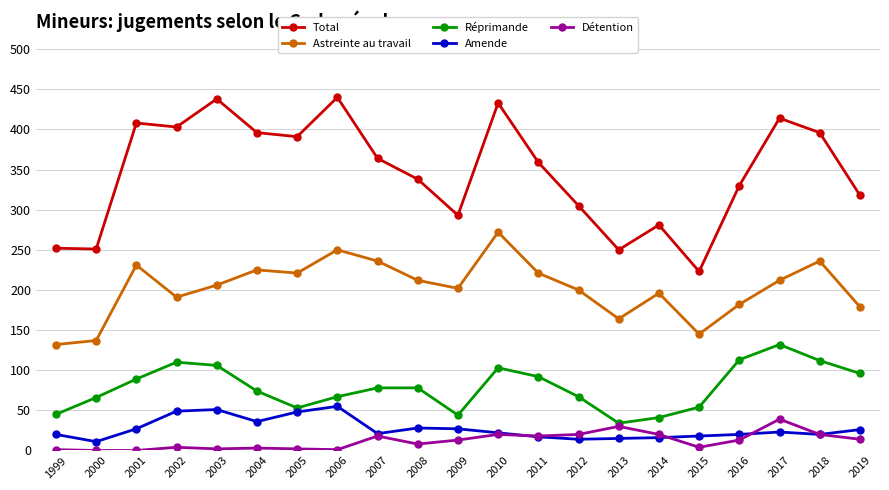

What is the minimum value for Réprimande?

34